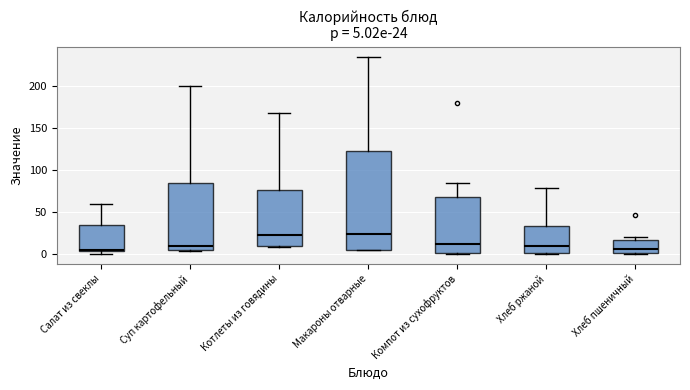

Comparing the boxes themselves (not the whiskers), which one is the tallest?

Макароны отварные